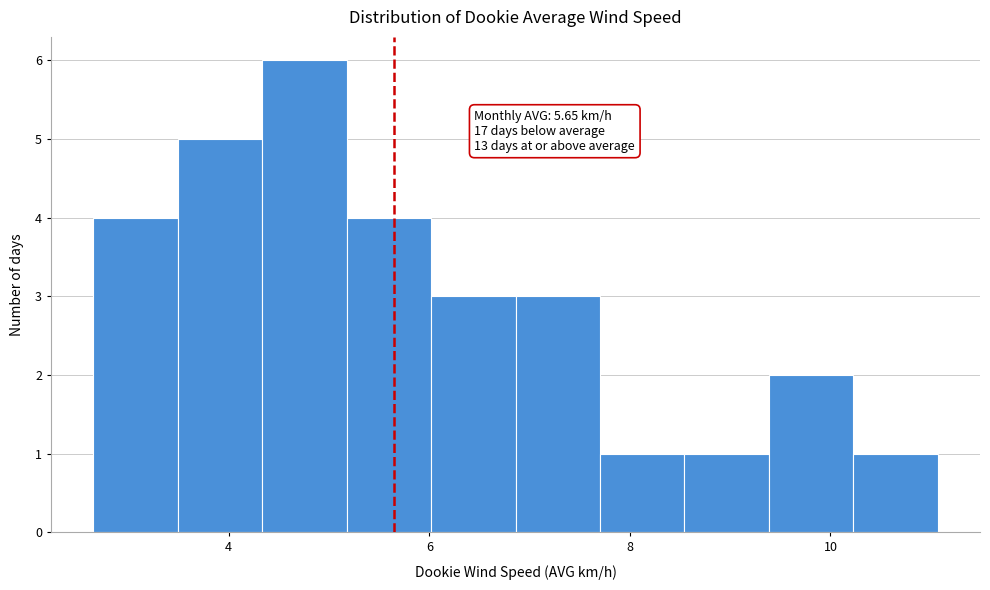

Over which range of the x-axis is the bar tallest?

4.4 to 5.2